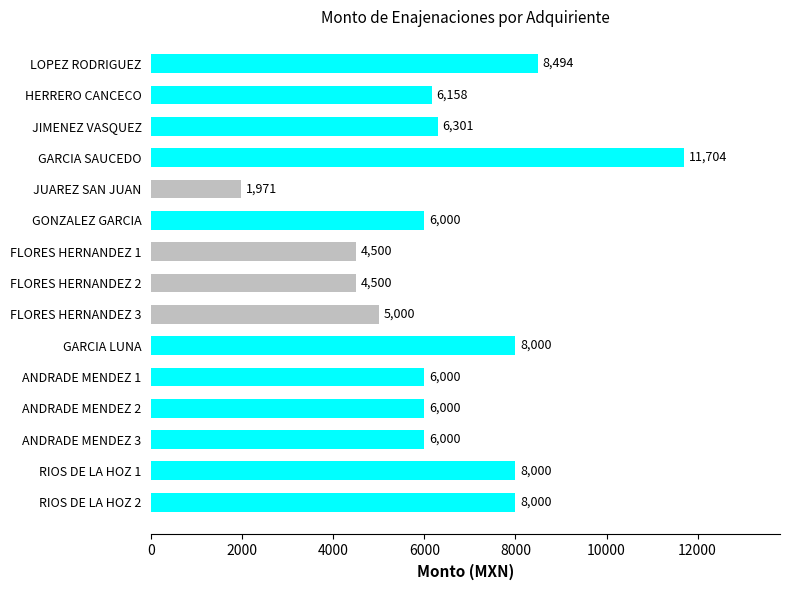

Where is the data nearest to the value 6837?

JIMENEZ VASQUEZ